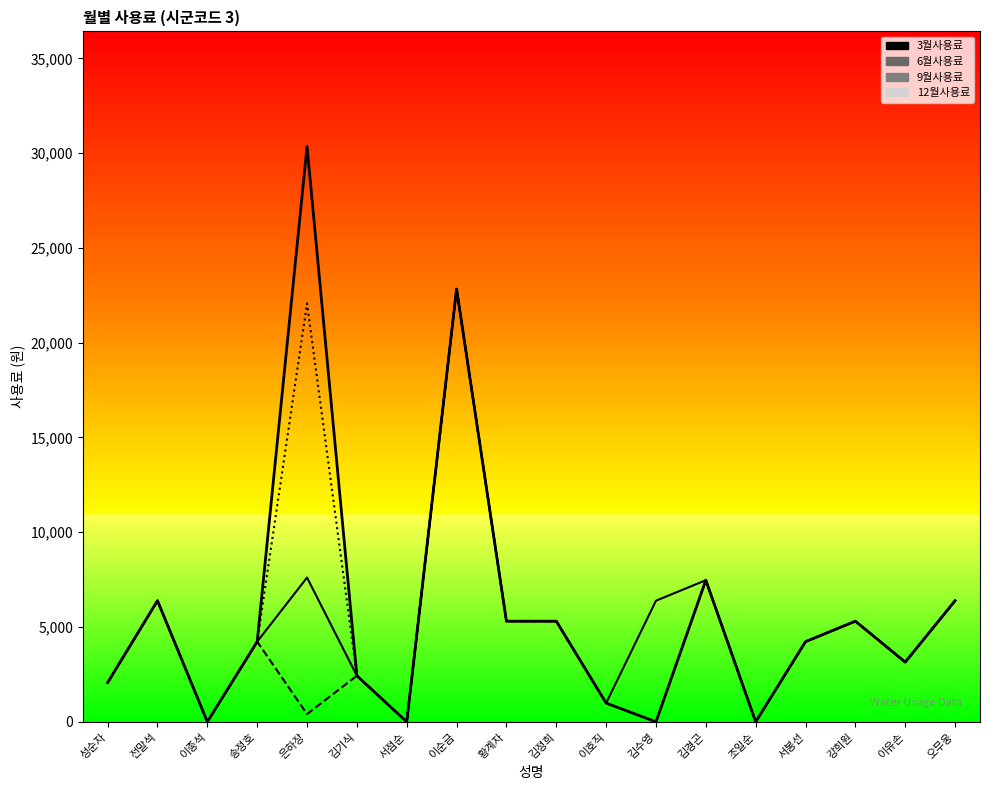

Where is 6월사용료 nearest to the value 11415?

김경곤